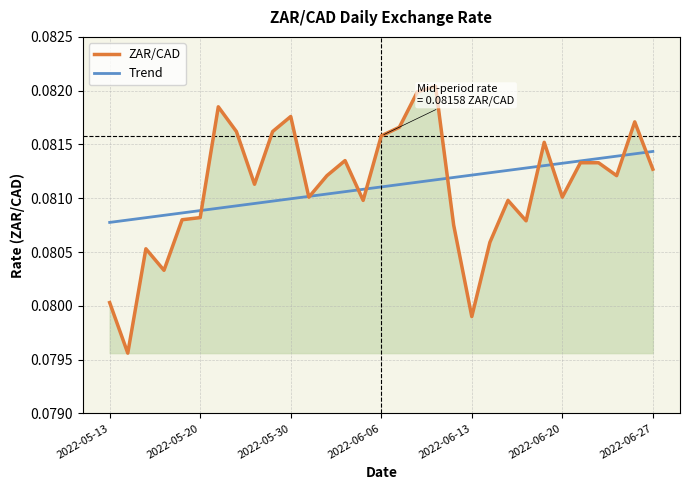

What are all the series names shown in the legend?

ZAR/CAD, Trend